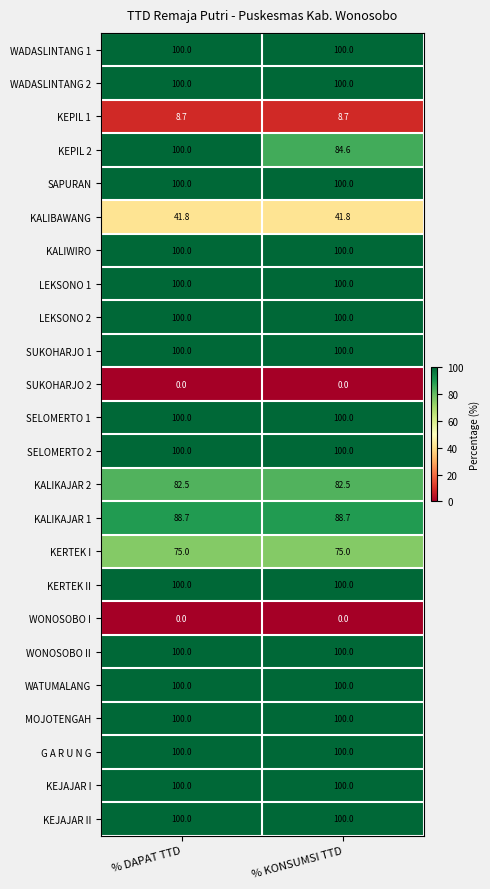

At how many categories does at least one series exceed 62?

2